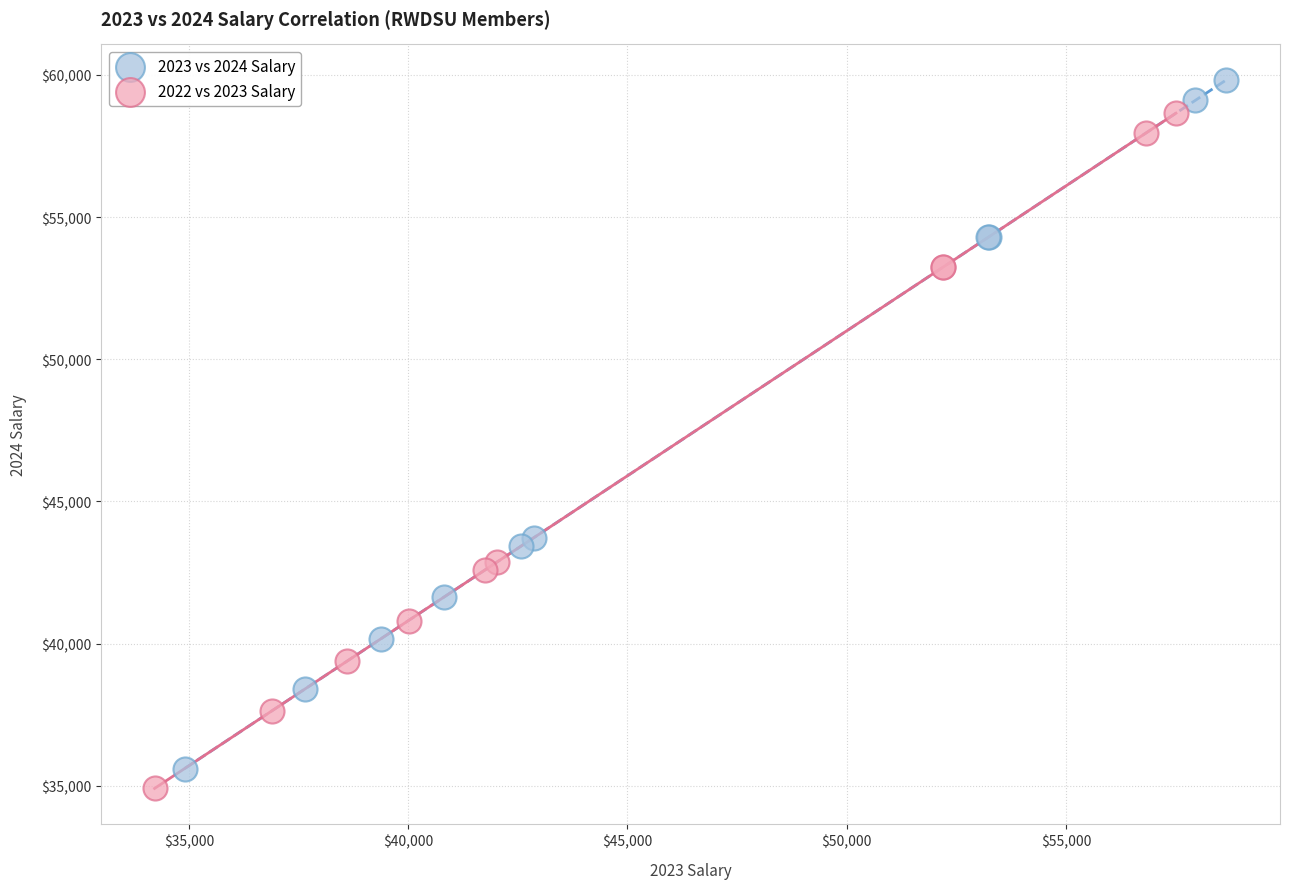

Which series reaches the maximum Y coordinate?

2023 vs 2024 Salary